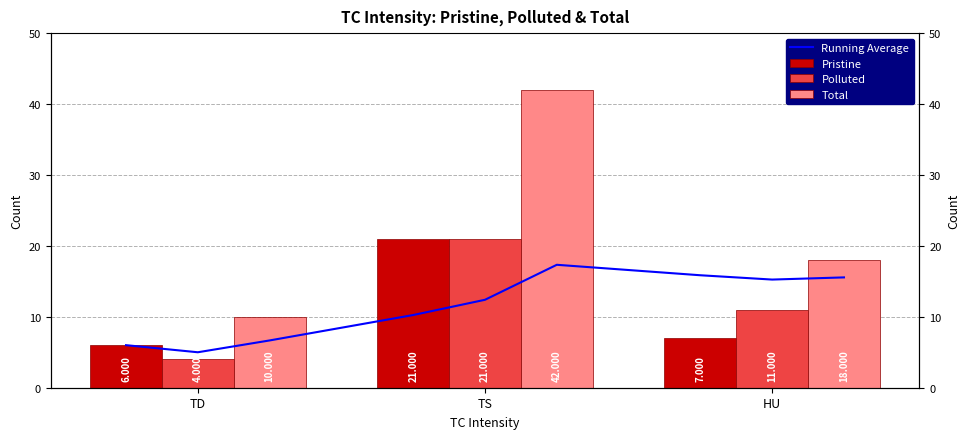

Which has a higher value, TD or HU?

HU